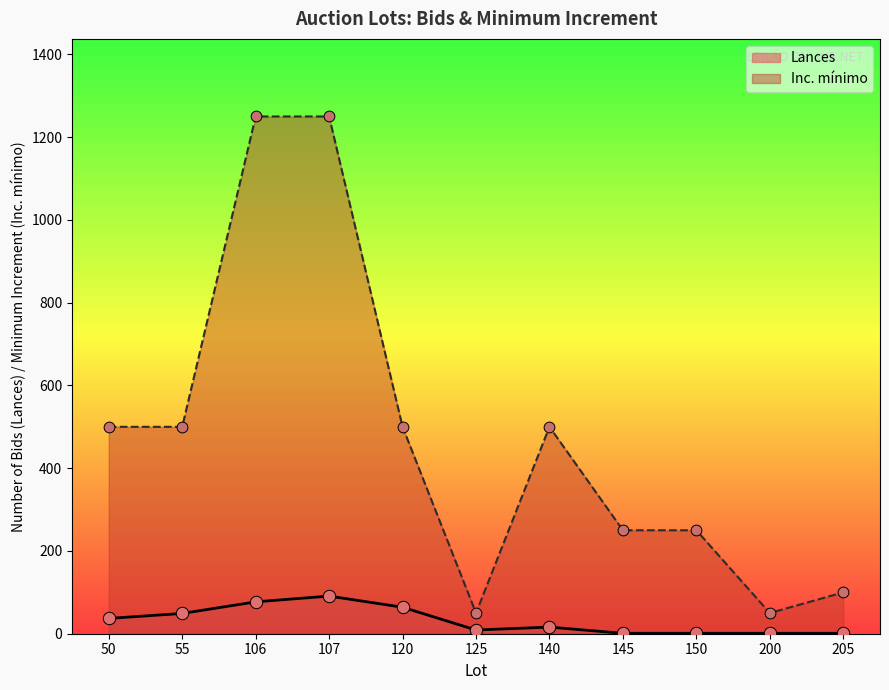

Which series has the largest Y range (max minus min)?

Inc. mínimo